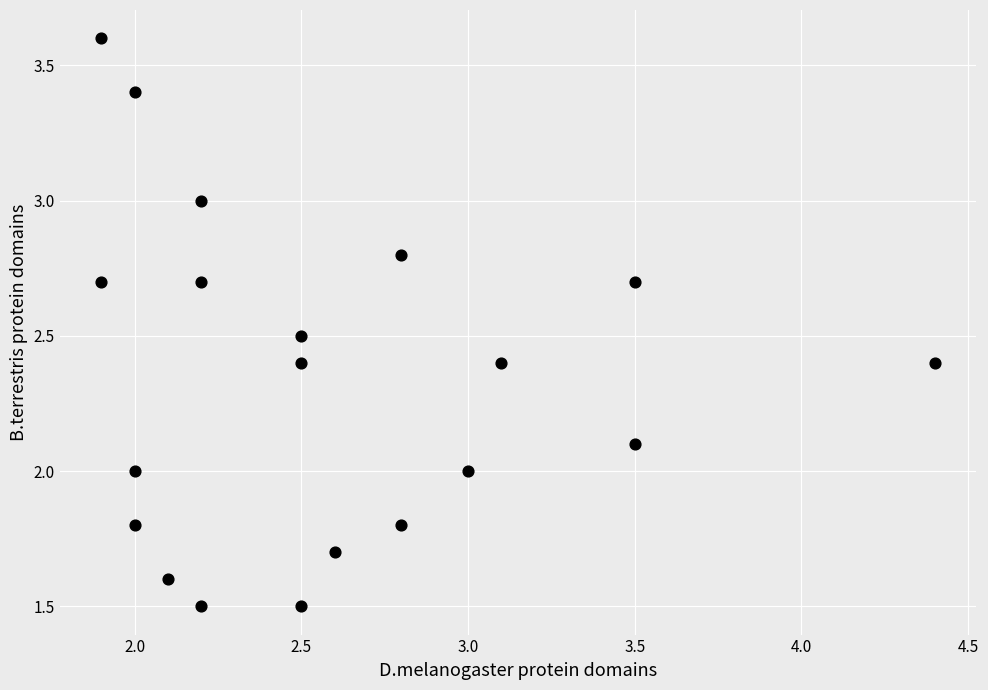

What is the range of X values (max minus min)?

2.5